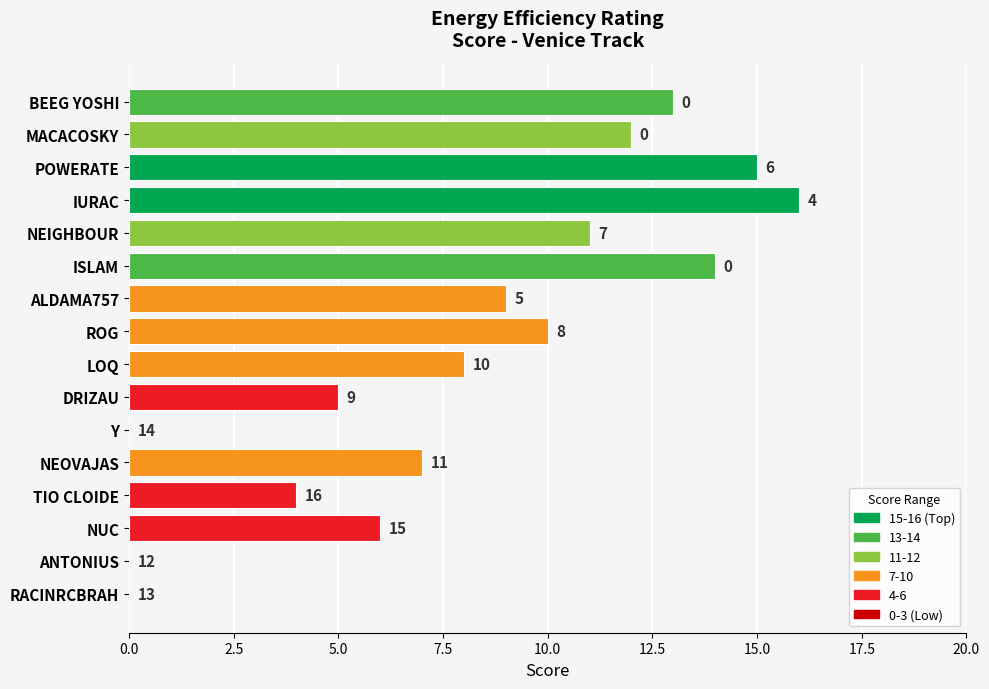

At which label is the value closest to 8?

LOQ